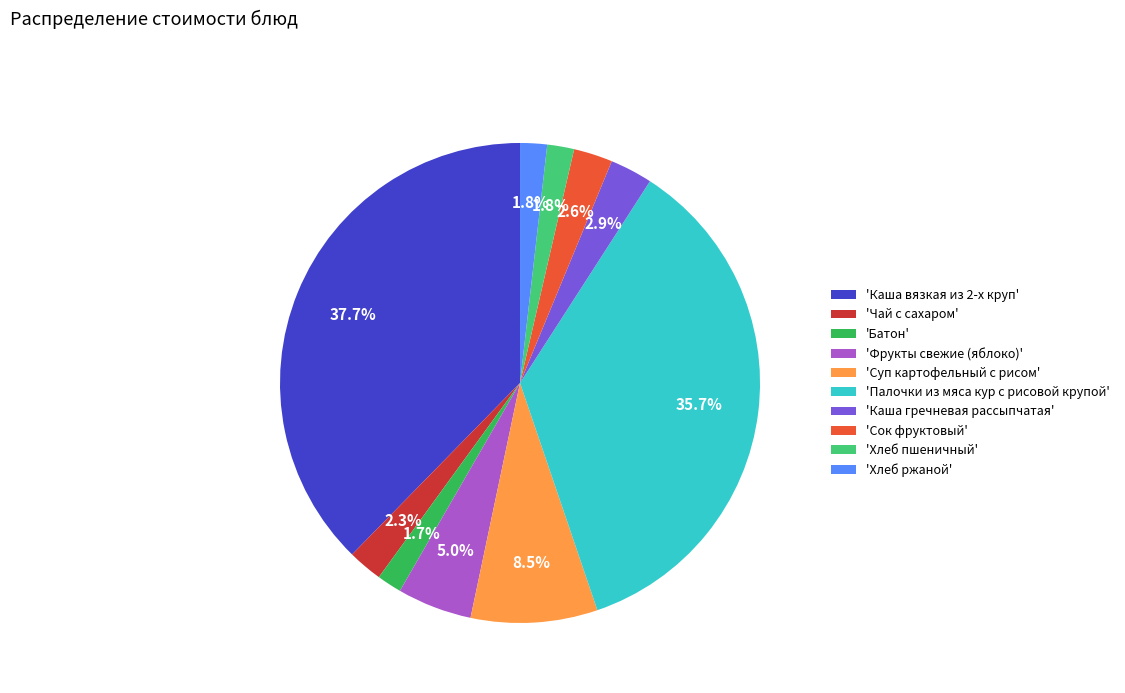

Between 'Фрукты свежие (яблоко)' and 'Сок фруктовый', which is larger?

'Фрукты свежие (яблоко)'